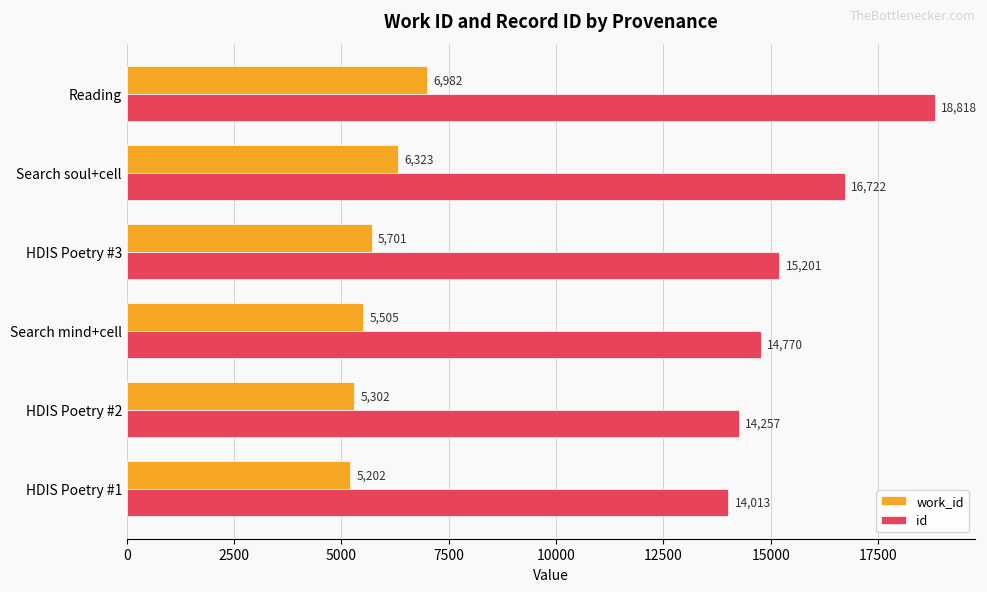

The value of work_id at HDIS Poetry #1 is 2618. True or false?

False